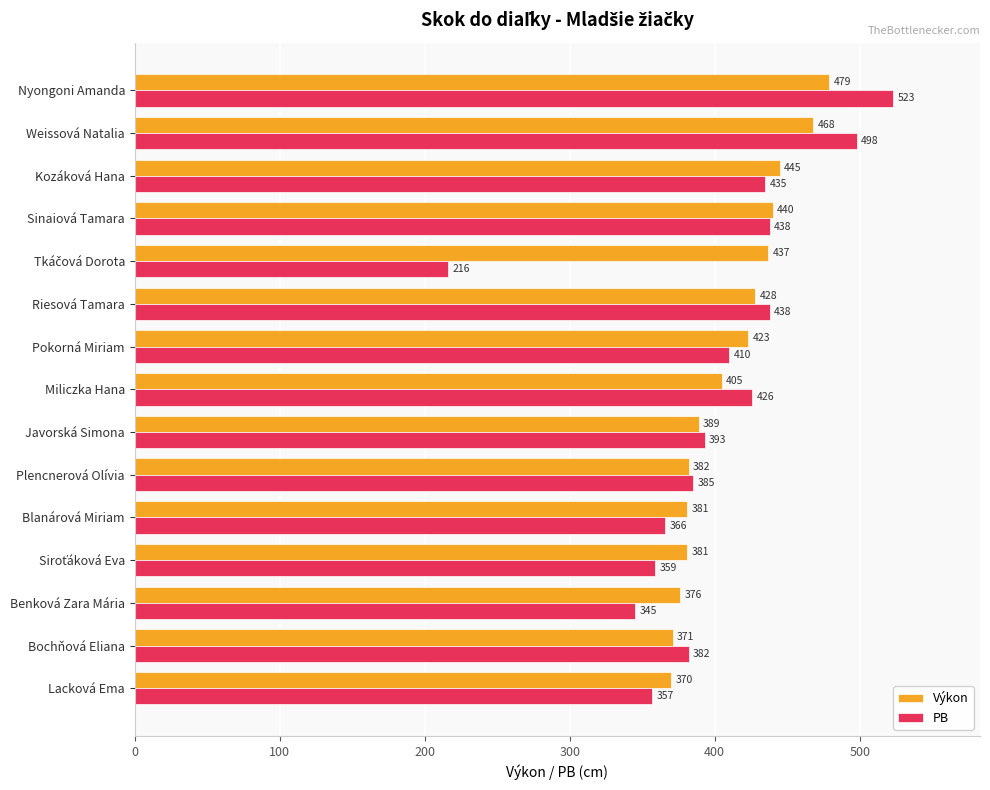

Rank the series by their average value, from lowest to highest.

PB, Výkon